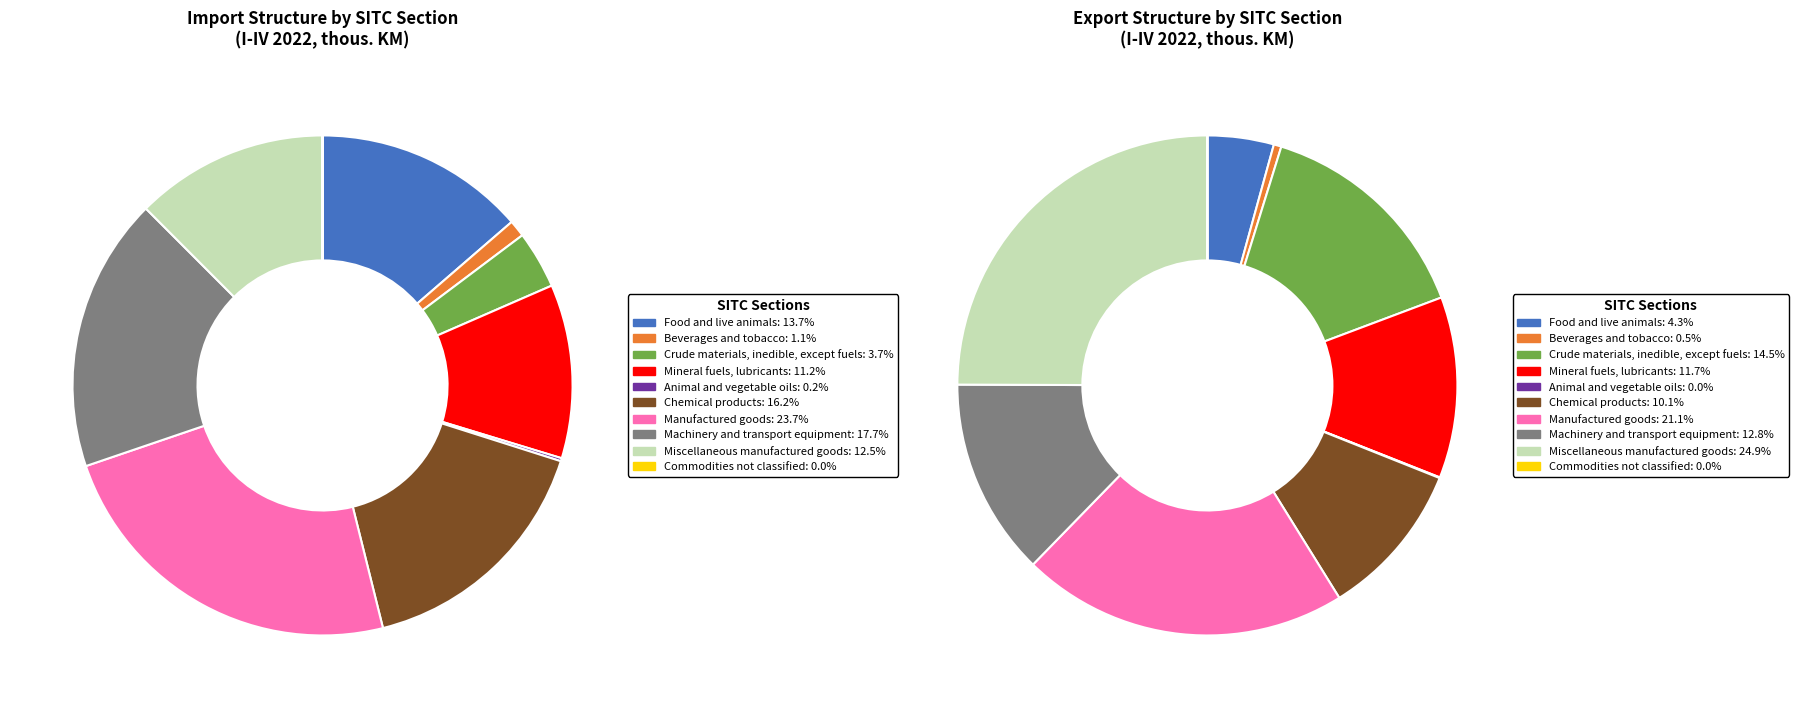

Does Chemical products account for over 50% of the chart?

No